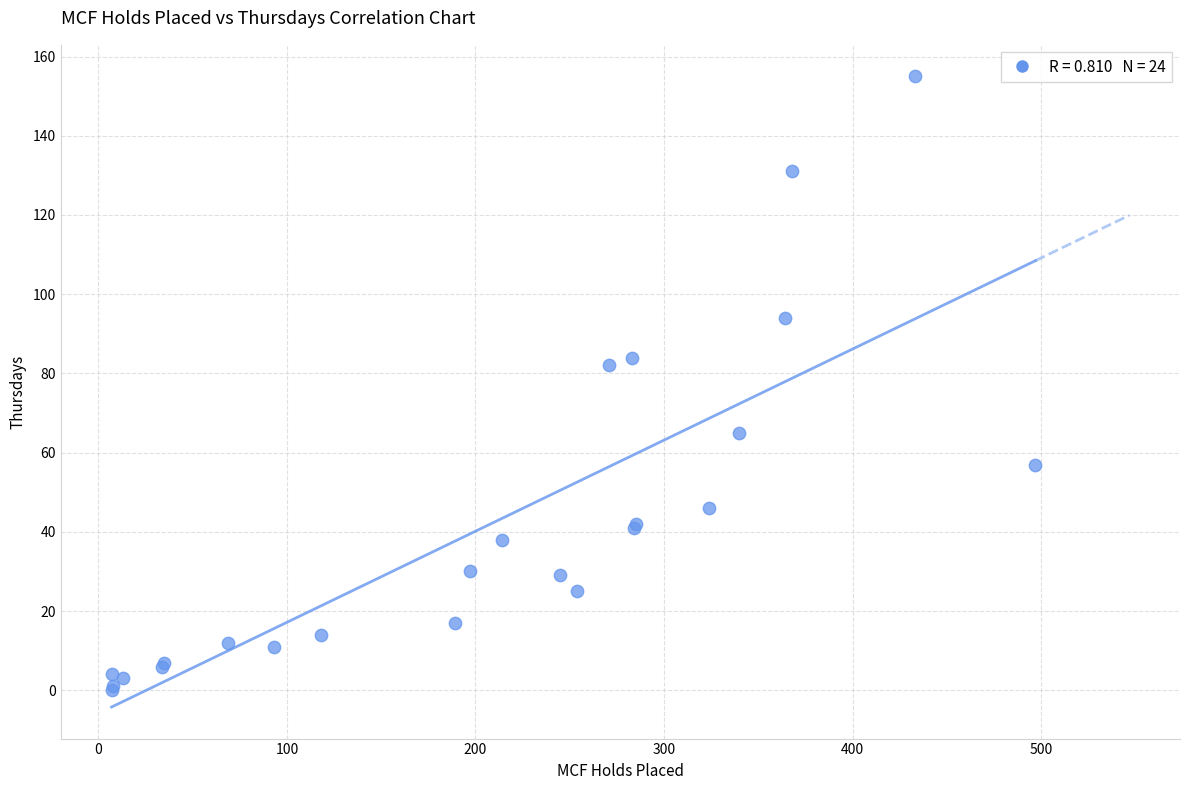

What Y value in the scatter plot is closest to 77?

82